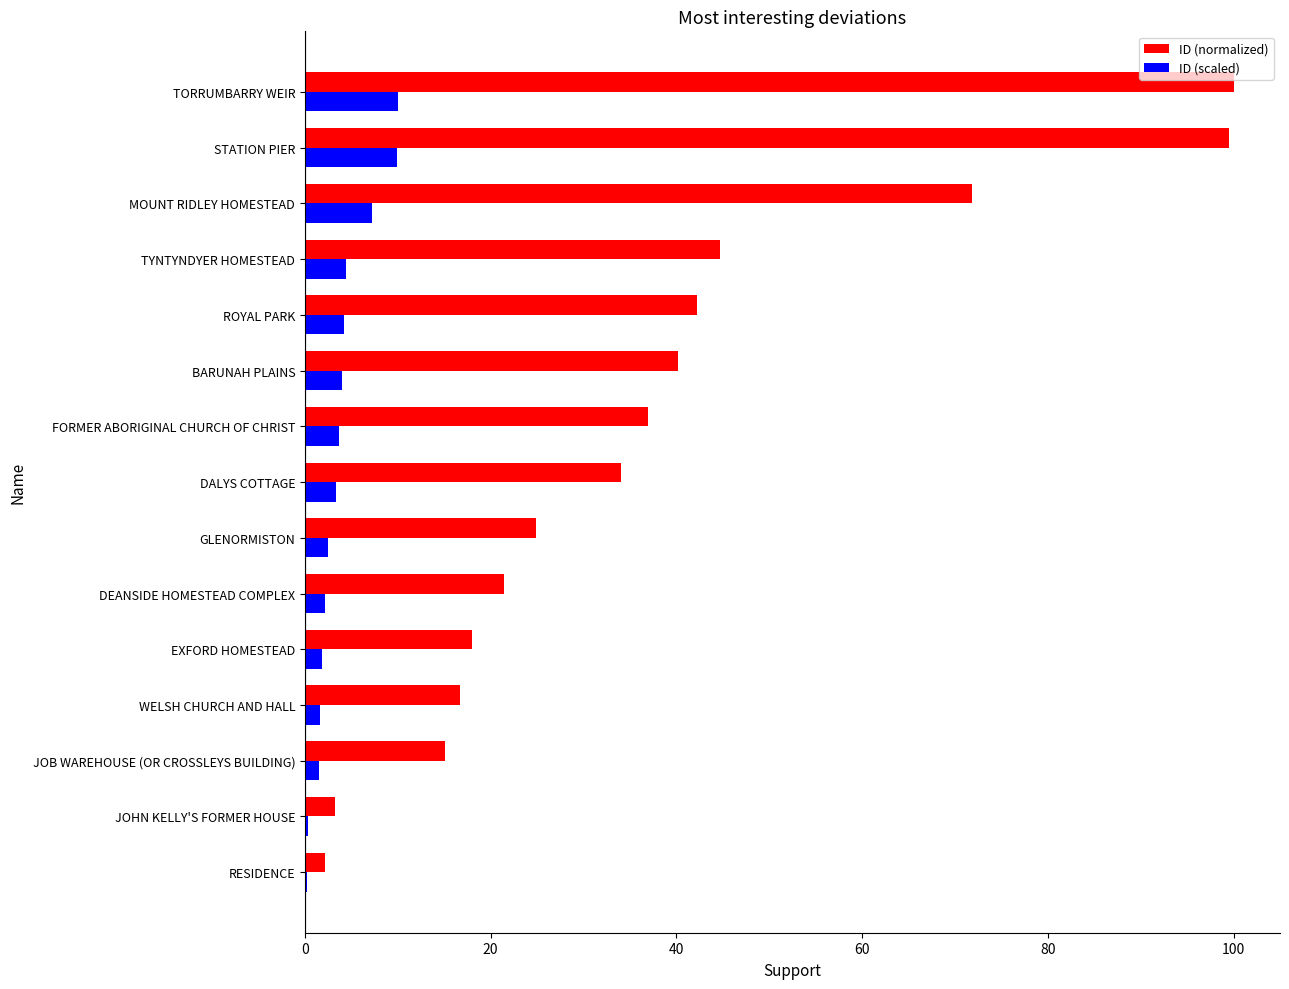

What are all the series names shown in the legend?

ID (normalized), ID (scaled)